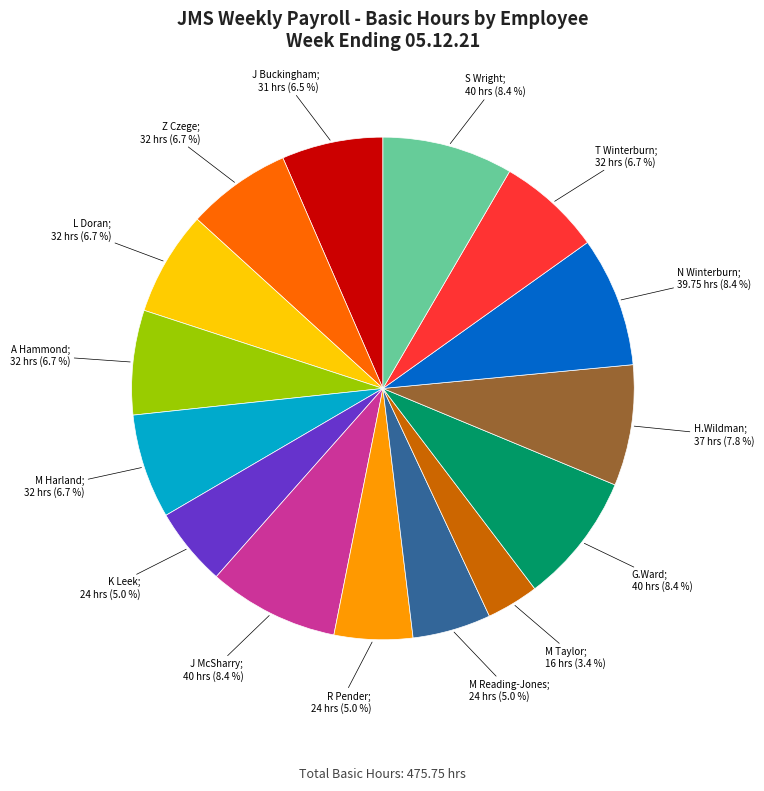

Is there any slice that represents more than half of the pie?

No